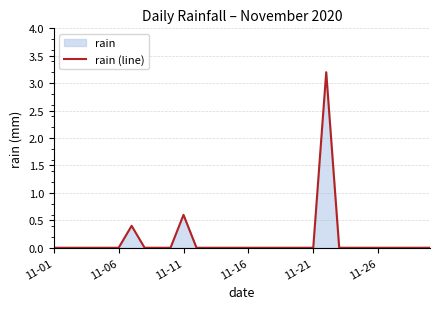

The value at 22 is -2.2. True or false?

False